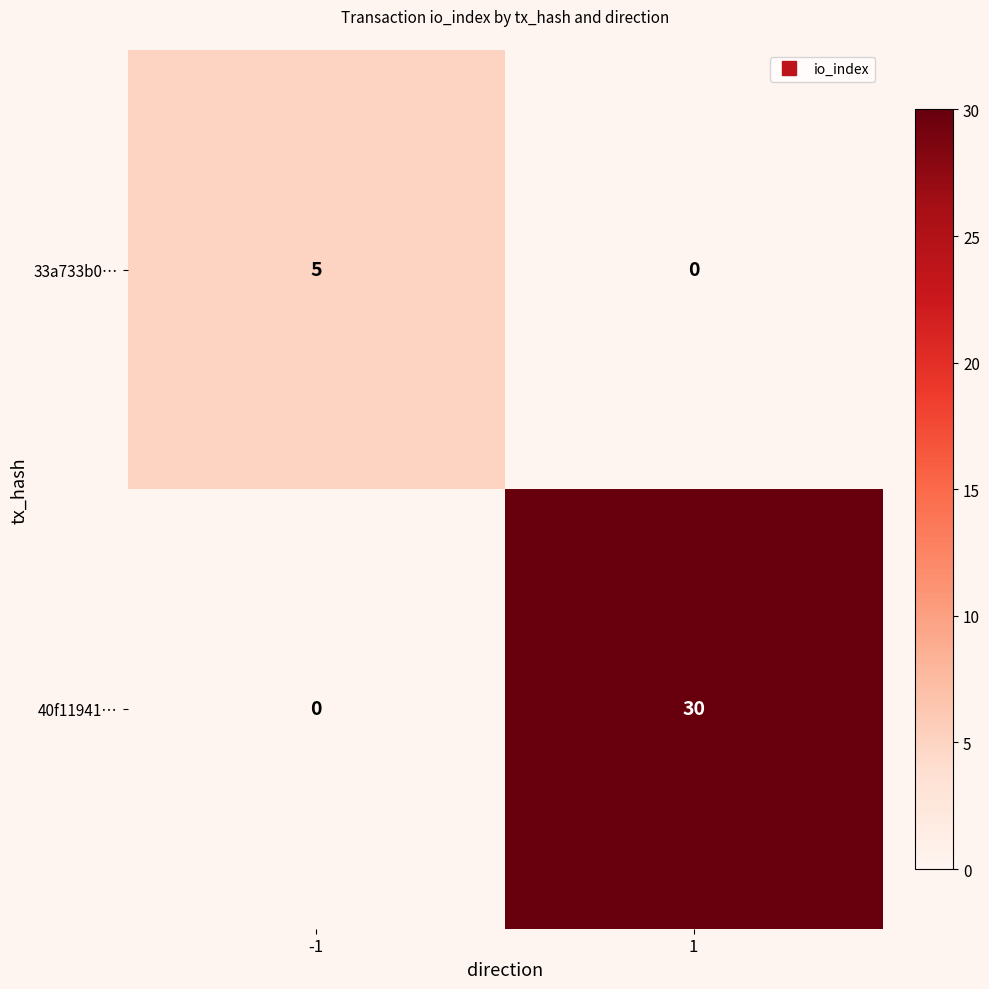

Reading right to left, extract all data points from this chart.

33a733b0…: 1=0	-1=5
40f11941…: 1=30	-1=0